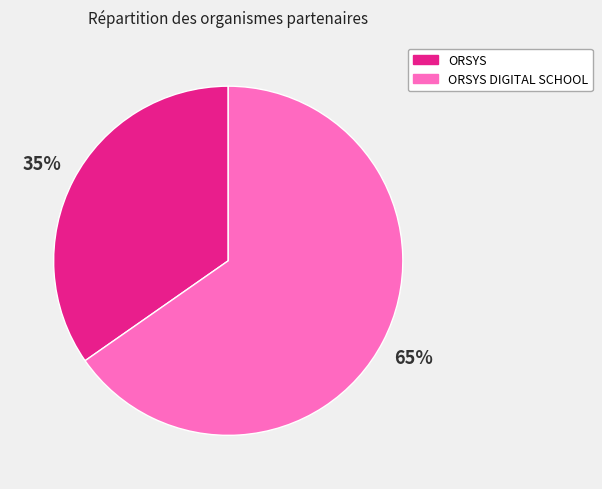

Count the number of slices in the pie.

2